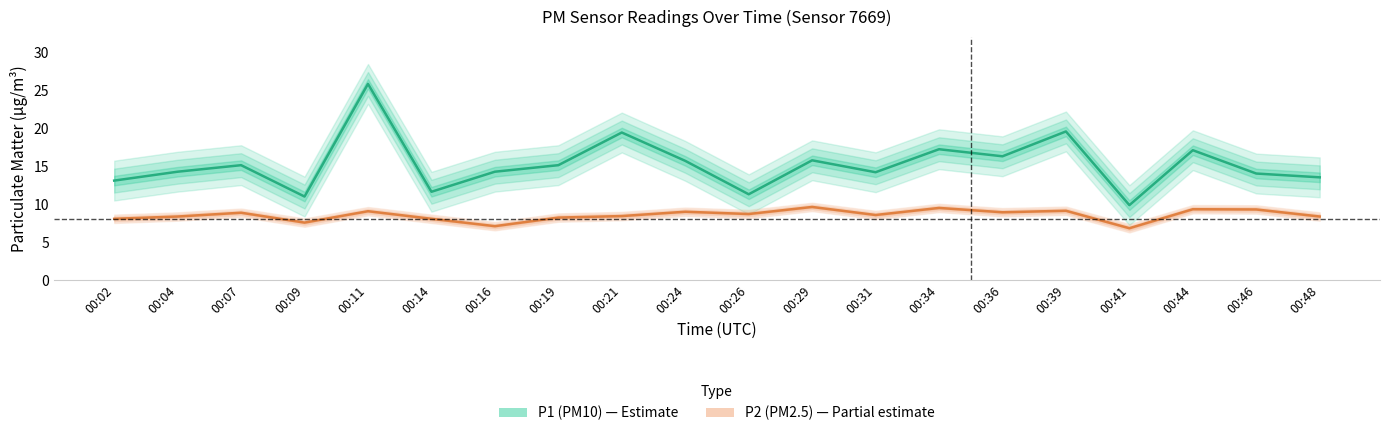

How many values in the P2 (PM2.5) series exceed 8?

17